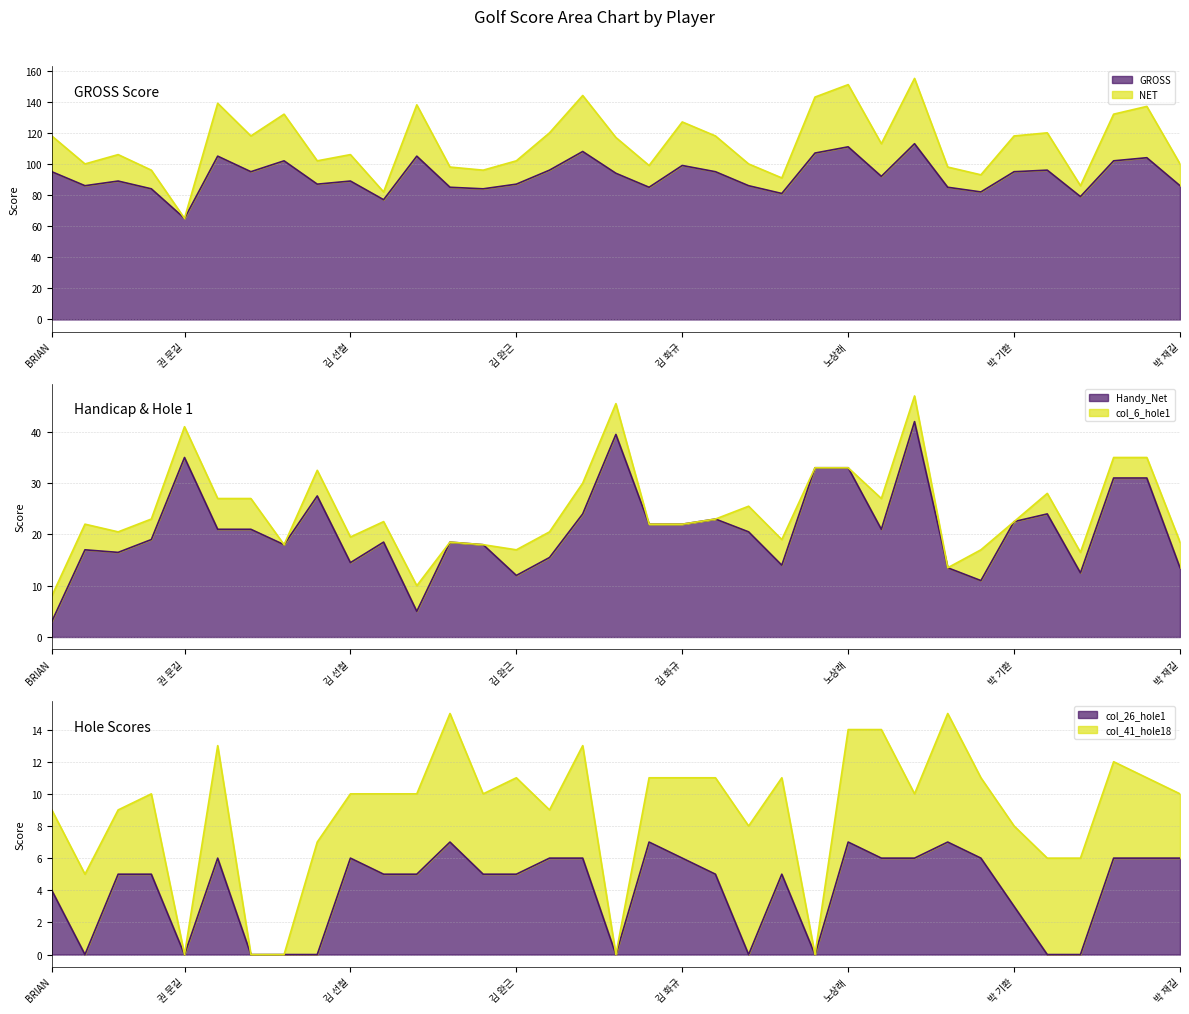

At which category does Handy_Net reach its first local peak?

강 영창